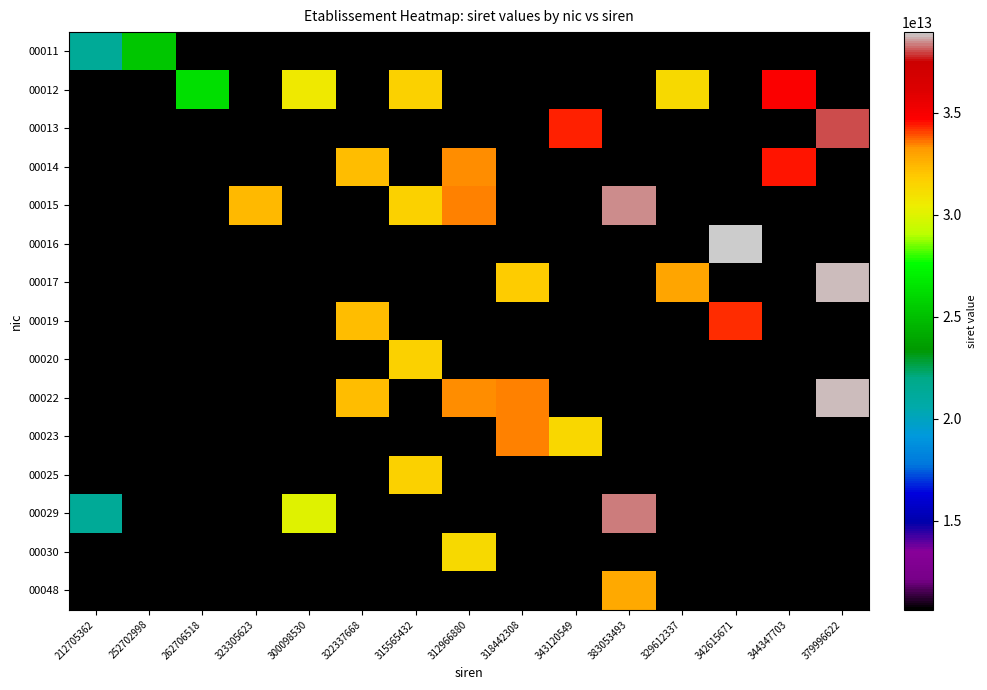

Which label corresponds to the largest value in the chart?

342615671